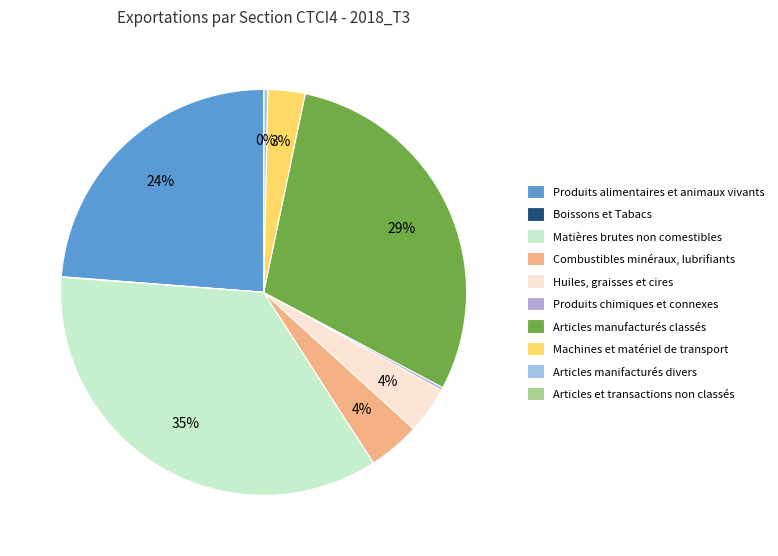

Which category has the biggest portion of the pie?

Matières brutes non comestibles